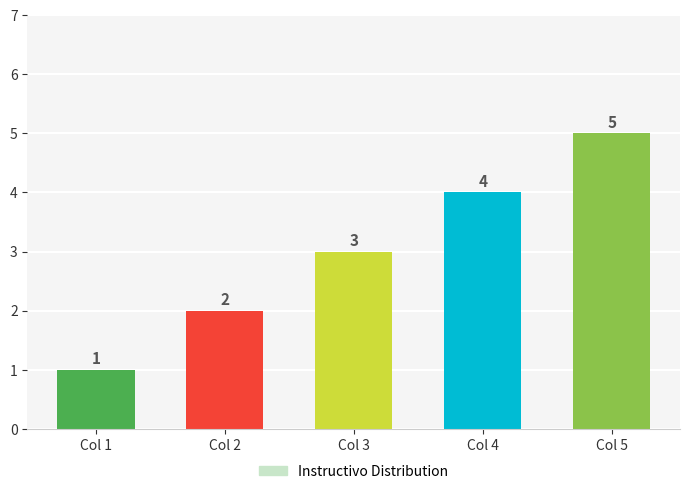

Count the number of categories in the chart.

5